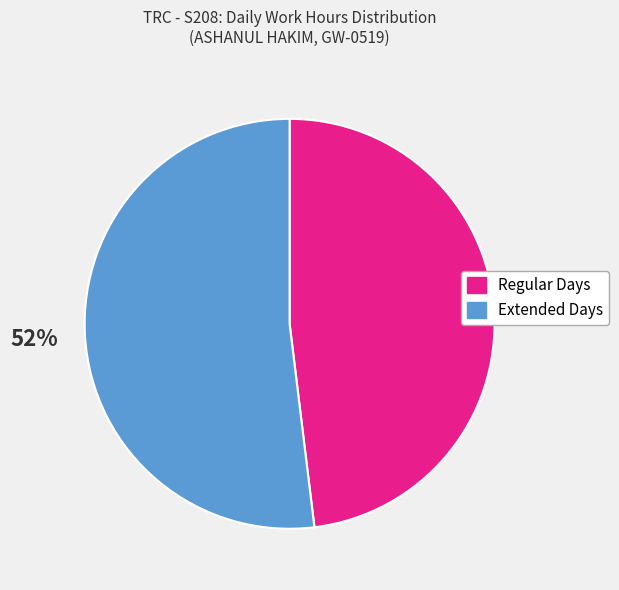

Does any single category account for the majority?

Yes